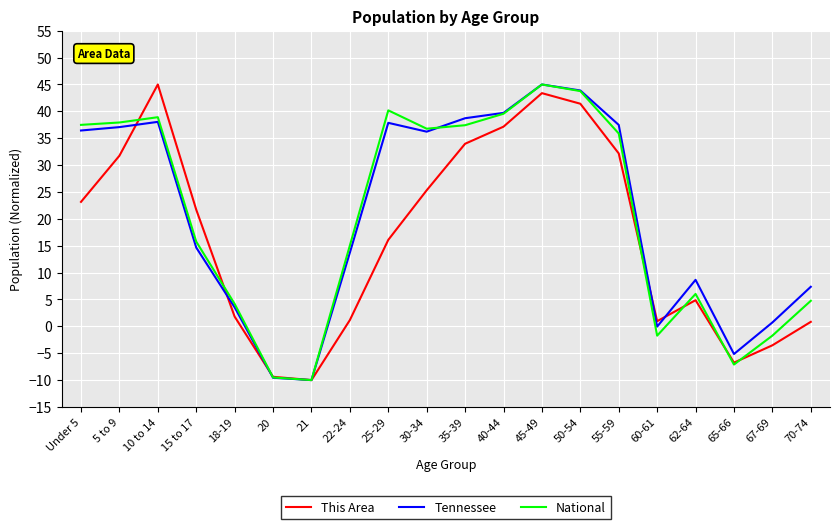

What is the maximum value shown in the chart?

45.0